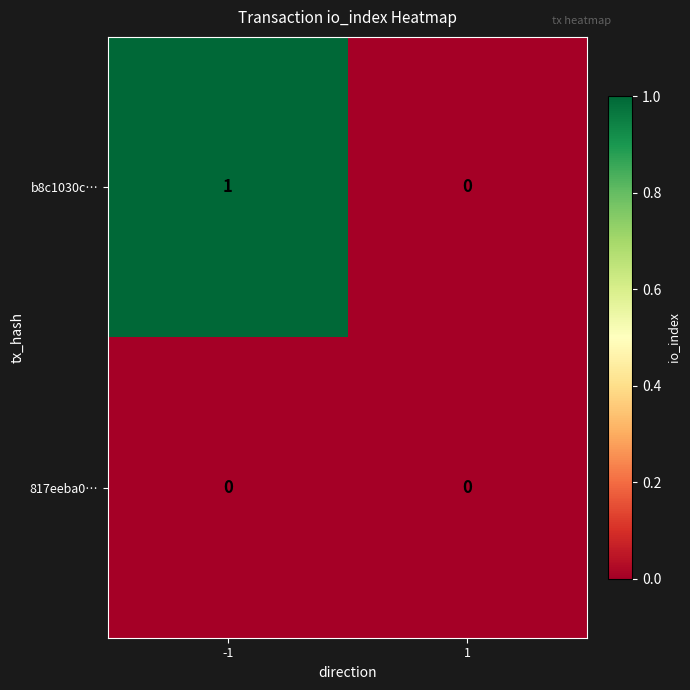

Between -1 and 1, which series saw the biggest shift?

b8c1030c…